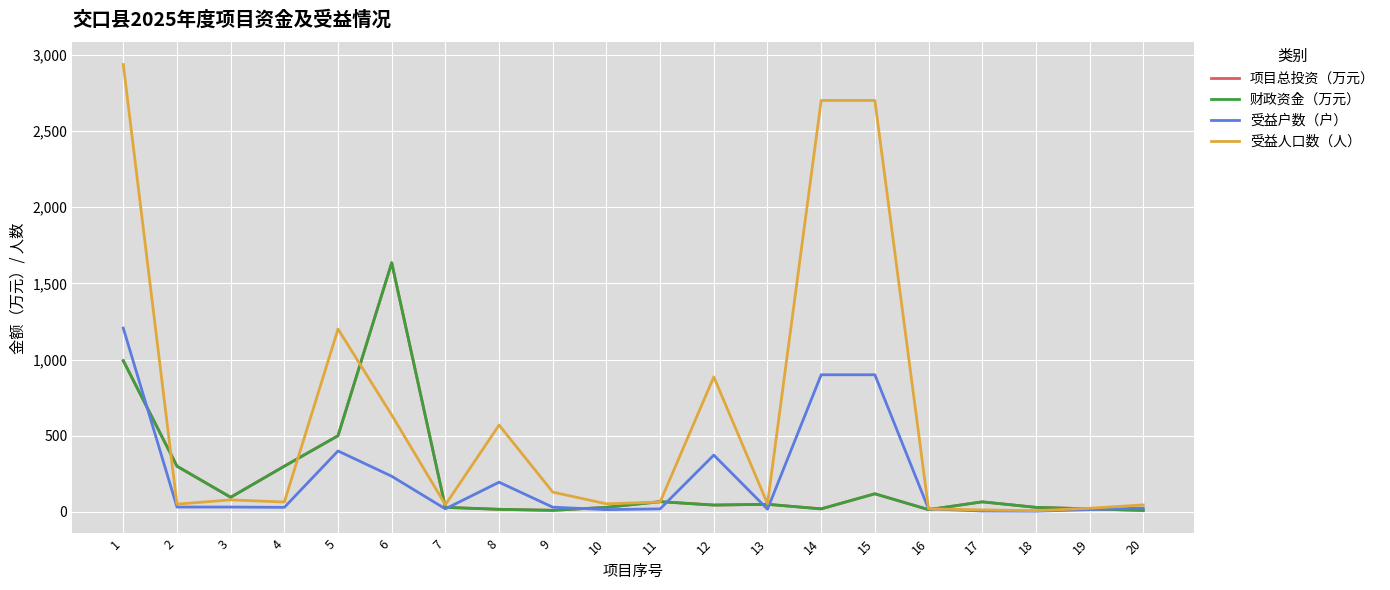

Which series has the widest spread of values?

受益人口数（人）